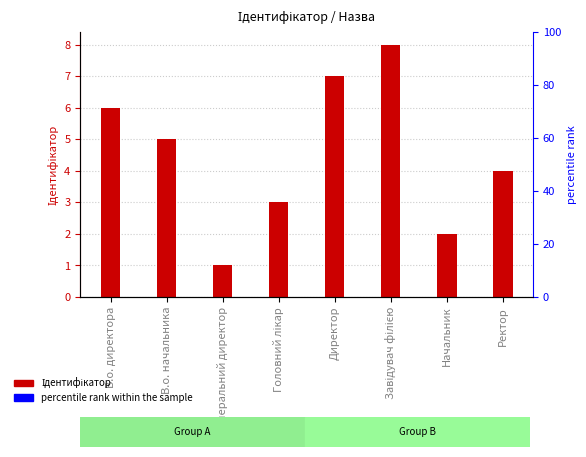

Between Головний лікар and Начальник, which is larger?

Головний лікар